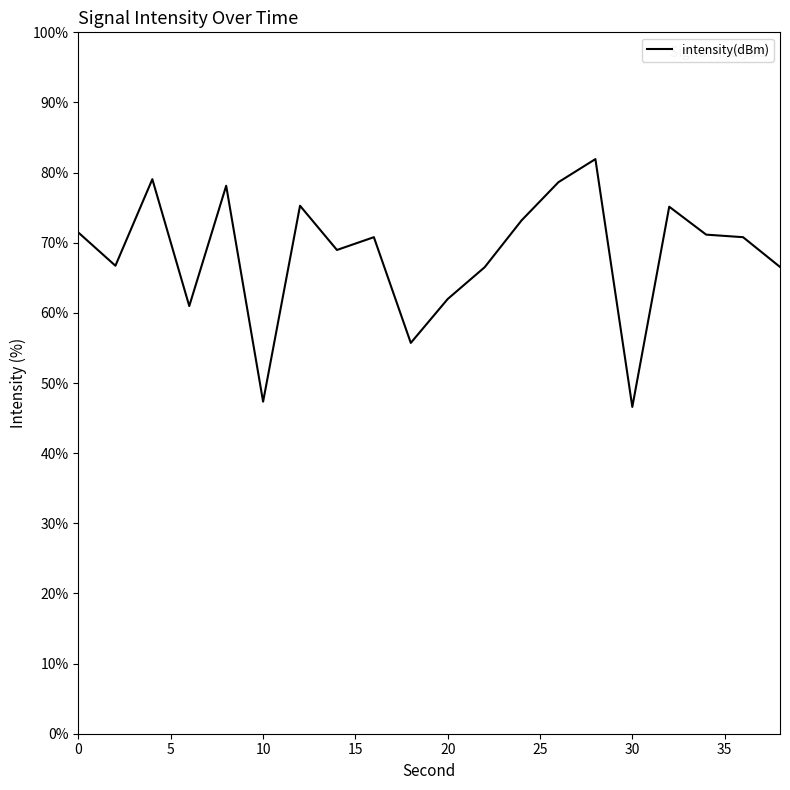

What is the minimum value shown in the chart?

46.6